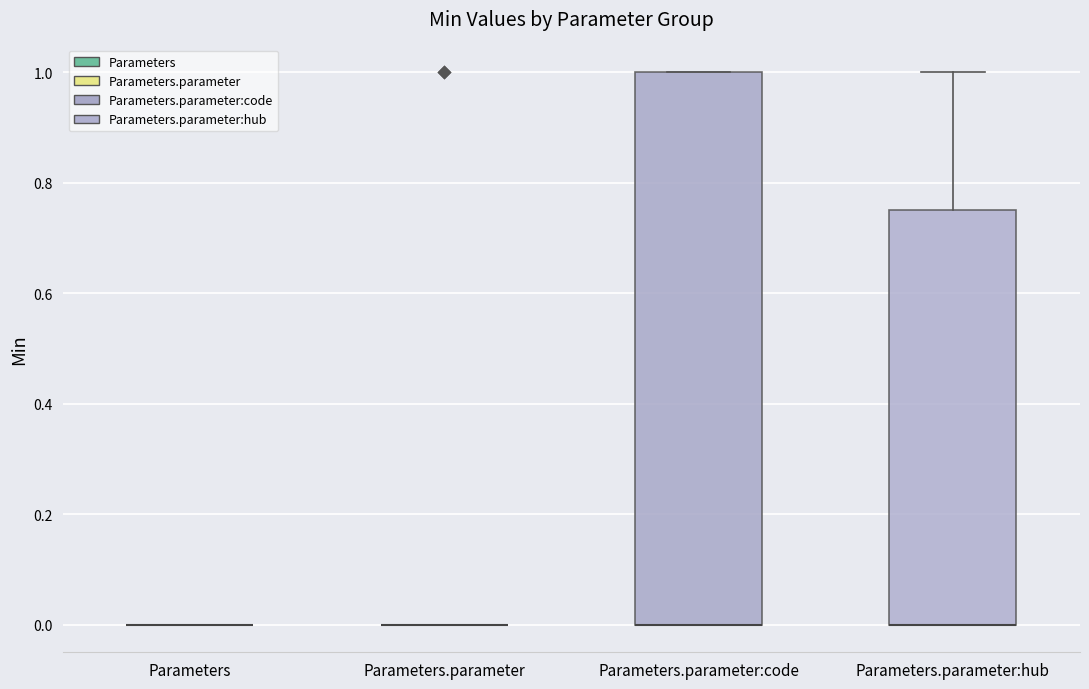

Which box is the tallest, from its lower edge to its upper edge?

Parameters.parameter:code